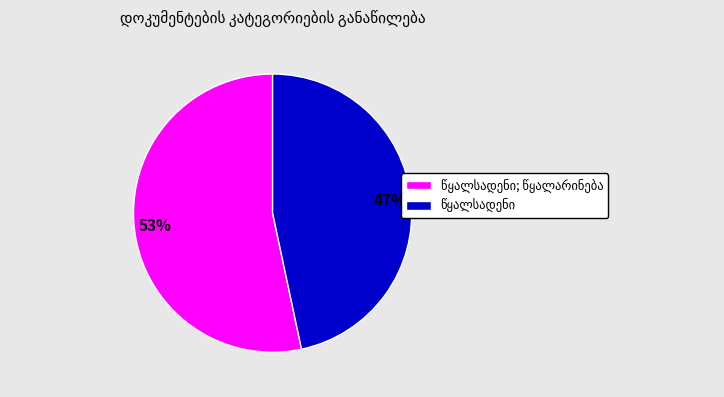

Is there any slice that represents more than half of the pie?

Yes